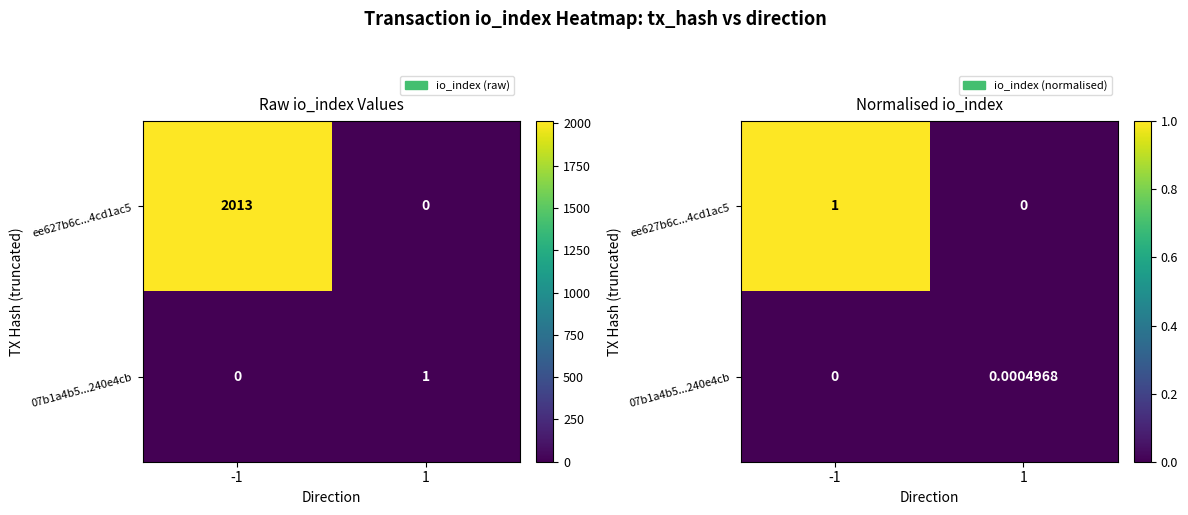

What is the sum of all ee627b6c...4cd1ac5 values?

1.0